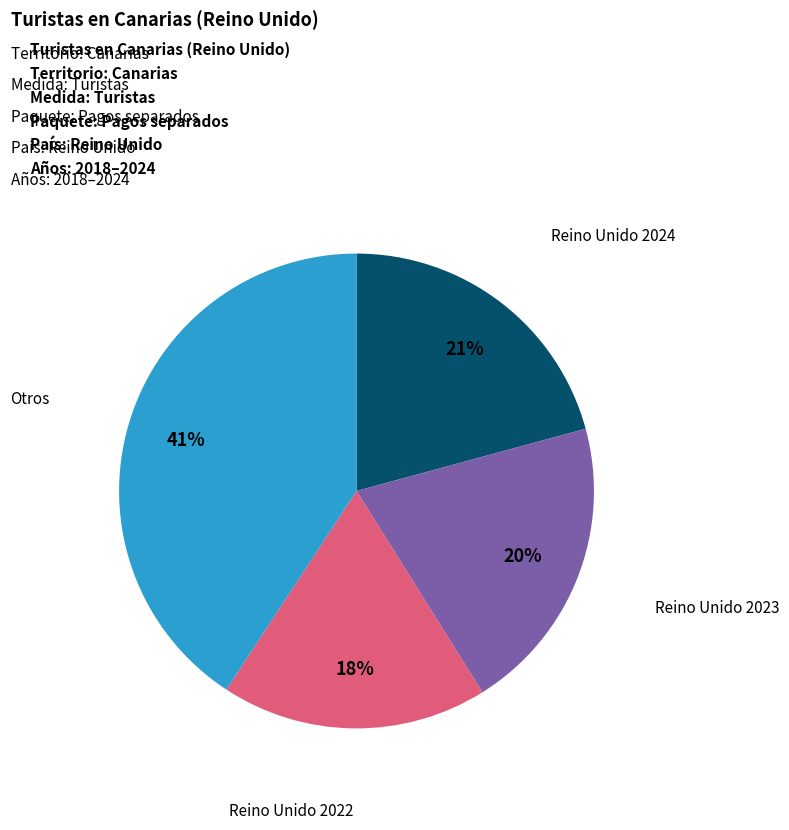

Is there any slice that represents more than half of the pie?

No